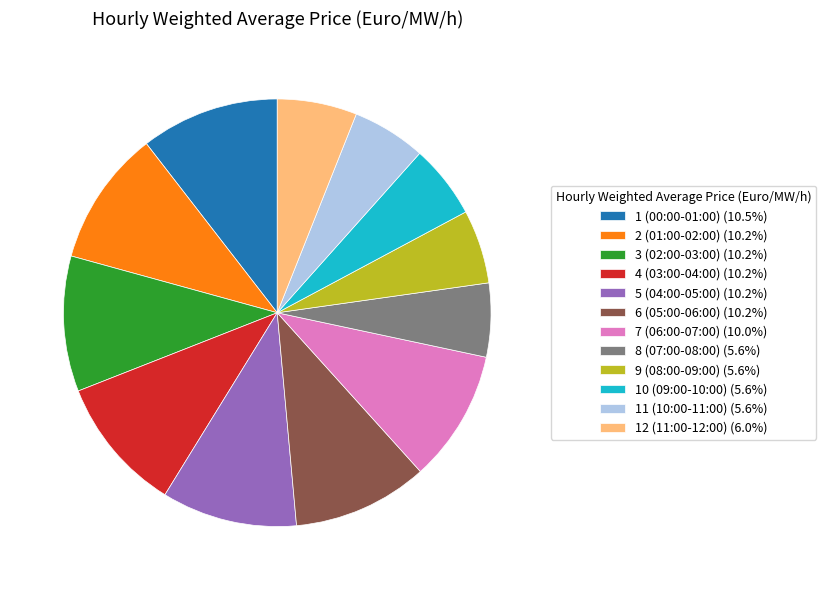

Count the number of slices in the pie.

12